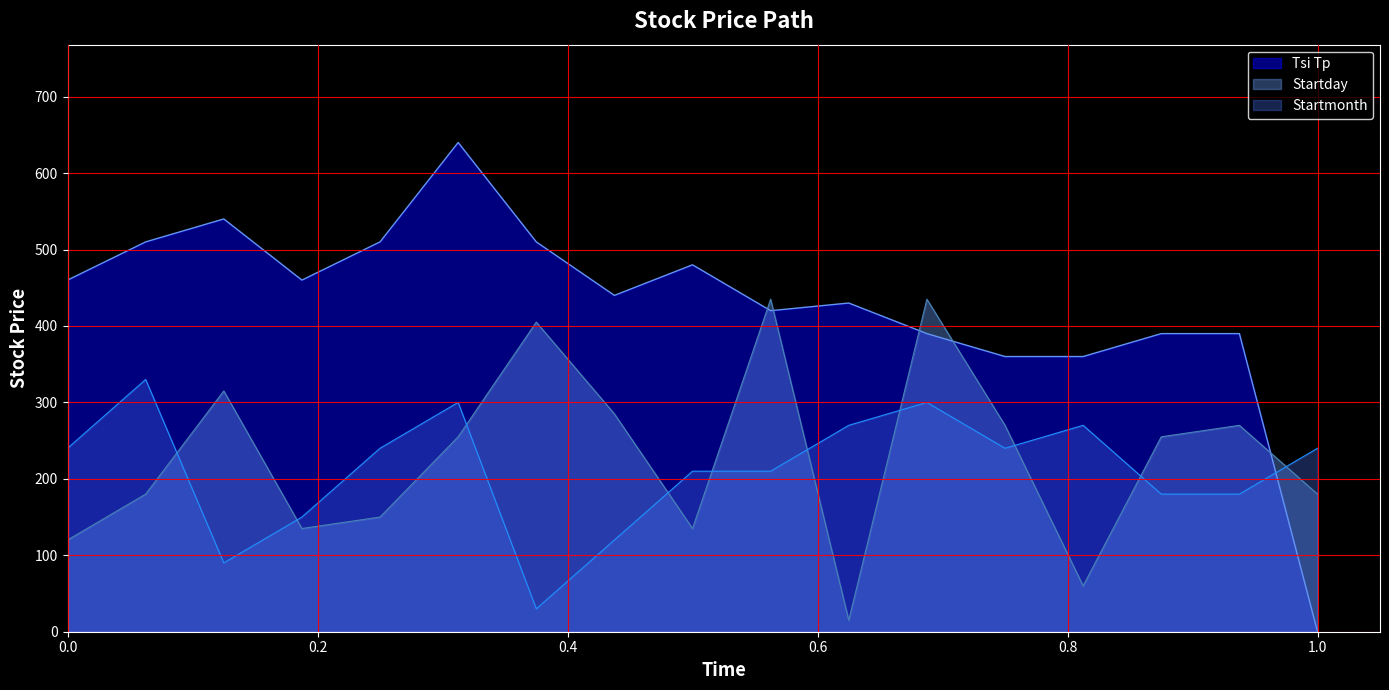

What is the greatest value displayed?

640